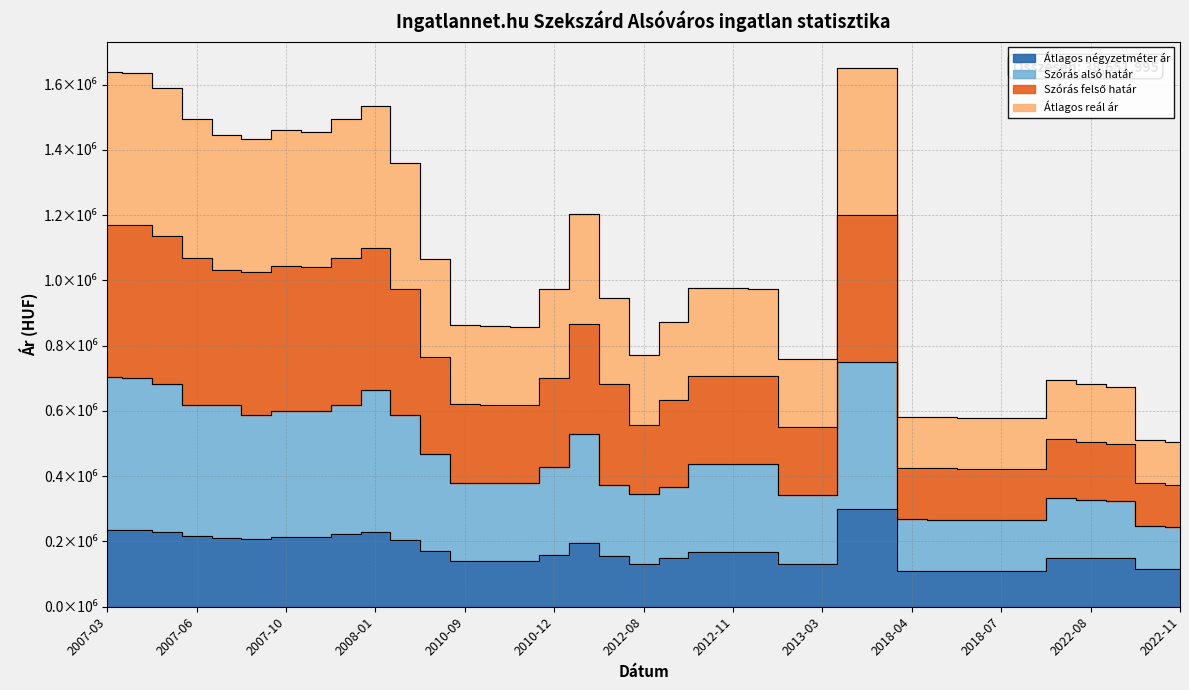

True or false: Átlagos négyzetméter ár has more than 1 interior local peaks.

True